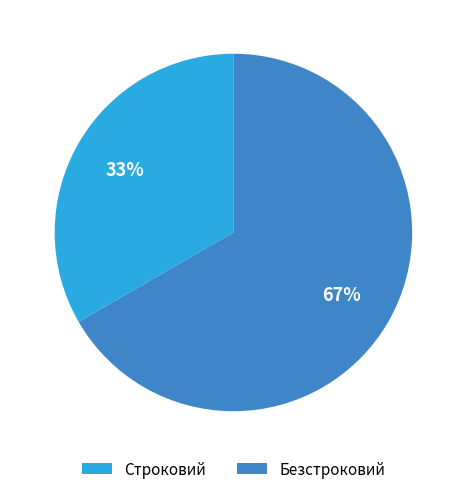

To the nearest percent, what is the combined percentage of Строковий and Безстроковий?

100%